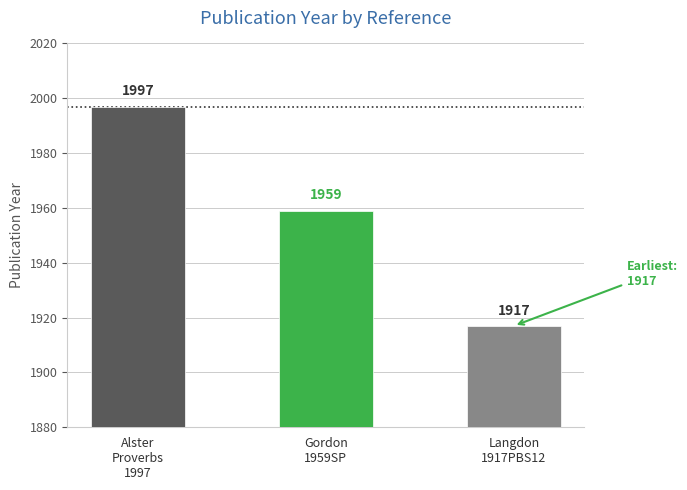

What is the difference between the second highest and minimum values?

42